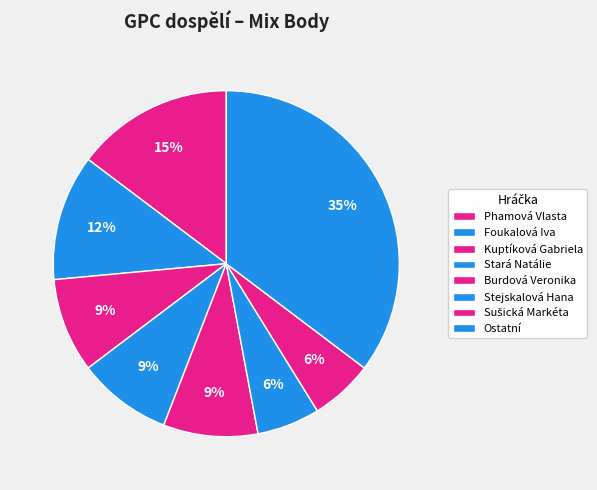

How many slices are in this pie chart?

8